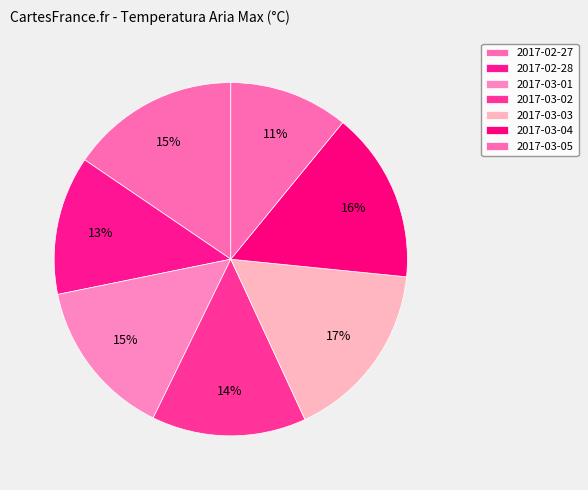

Which slice is the smallest?

2017-03-05